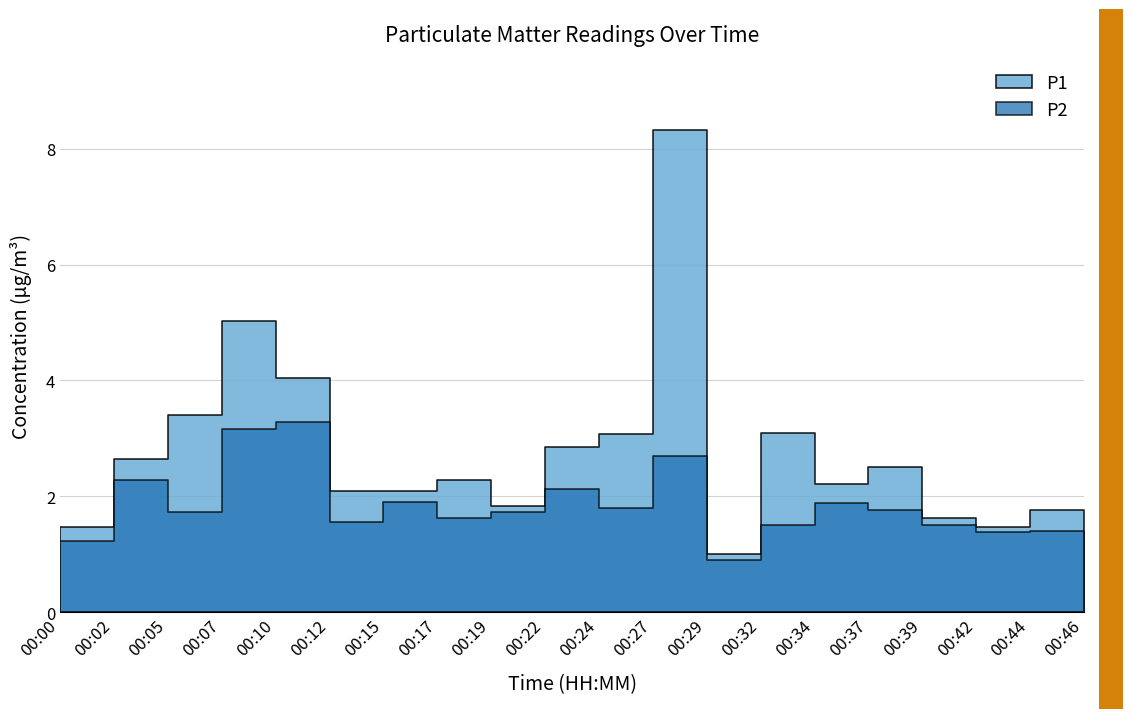

The value of P1 at 00:24 is 0.7. True or false?

False